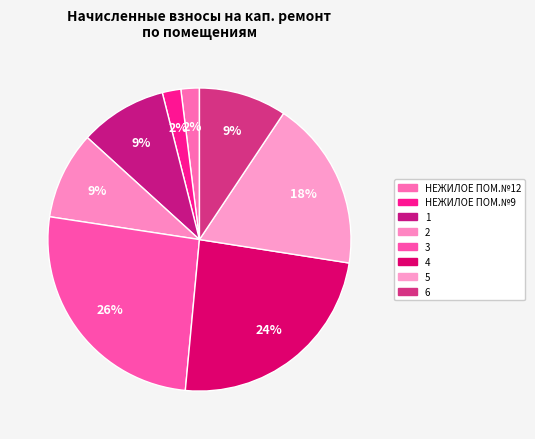

Rank the categories by value from lowest to highest.

НЕЖИЛОЕ ПОМ.№12, НЕЖИЛОЕ ПОМ.№9, 1, 2, 6, 5, 4, 3